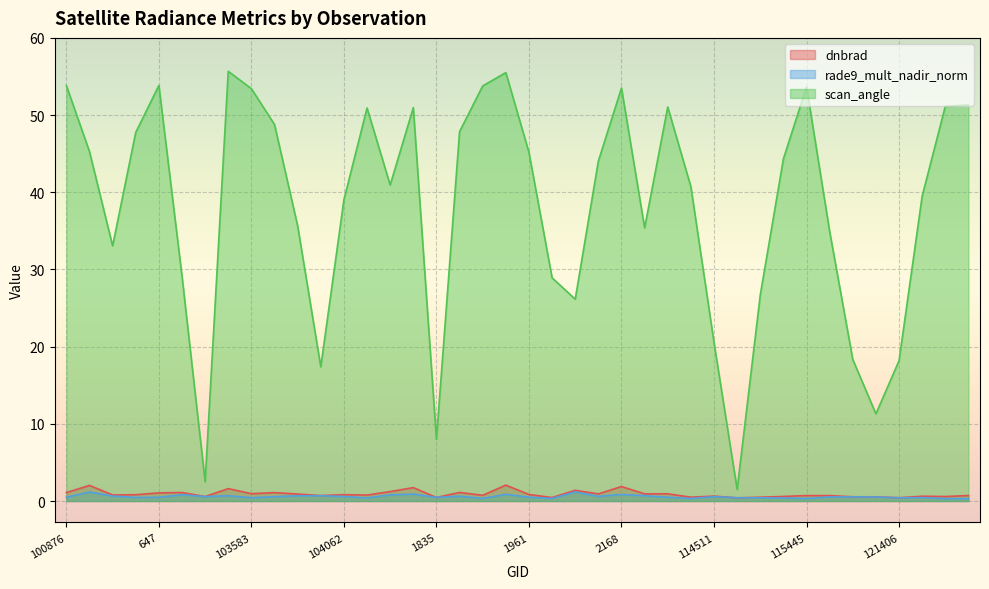

What is the average value of the rade9_mult_nadir_norm series?

0.6